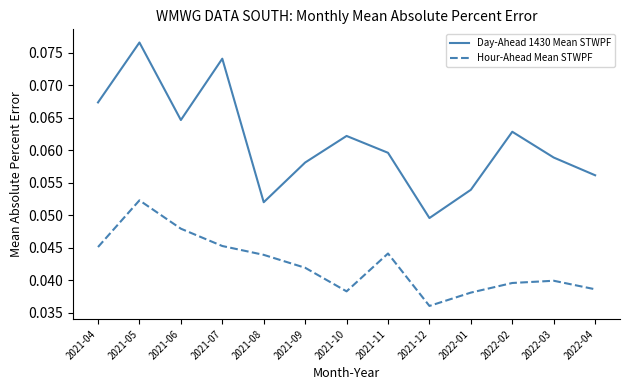

Does the chart have visible grid lines?

No